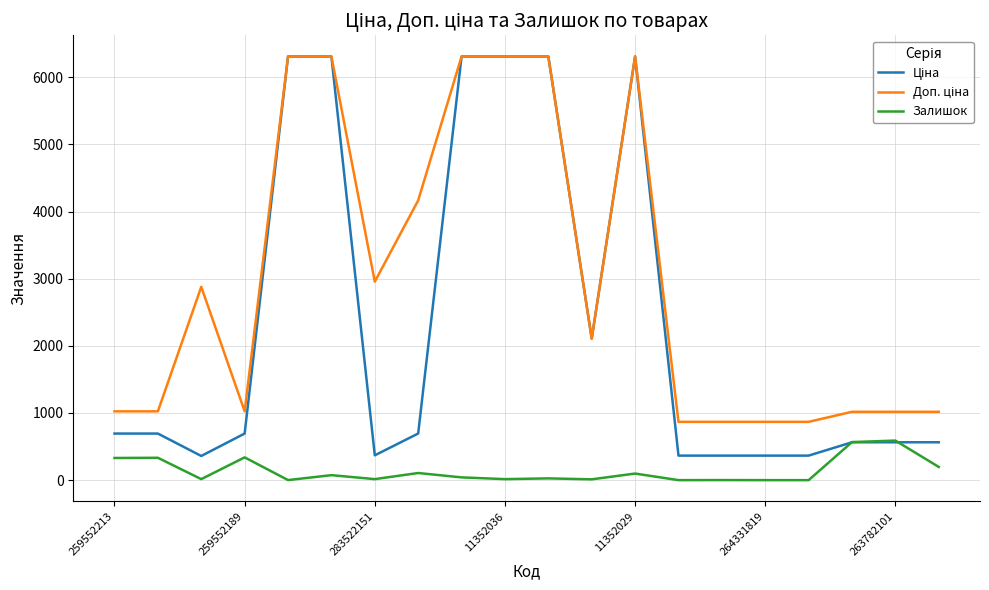

Where do Ціна and Залишок first cross each other?

16 and 17